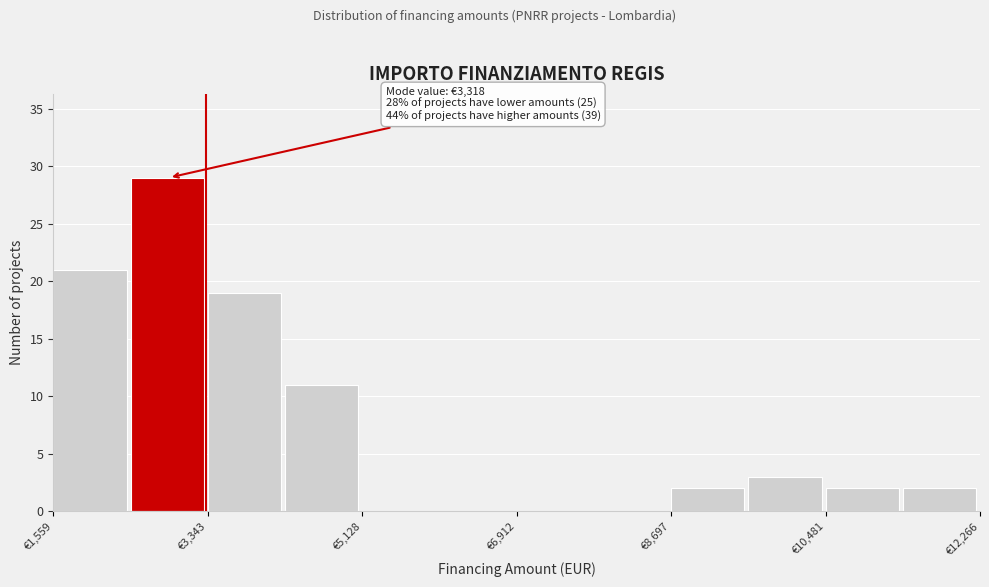

Which range on the x-axis has the tallest bar?

2400 to 3400